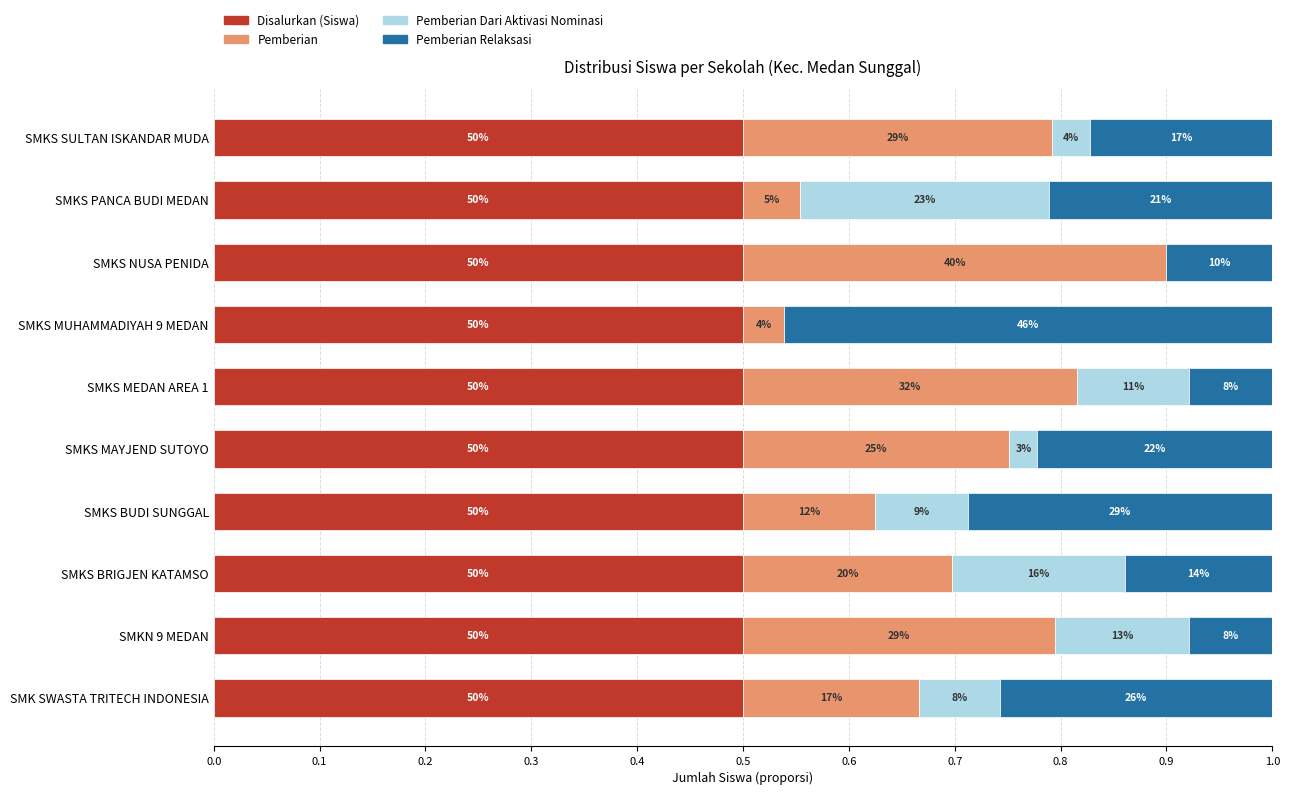

What is the difference between the maximum and minimum values in the Pemberian Dari Aktivasi Nominasi series?

0.2